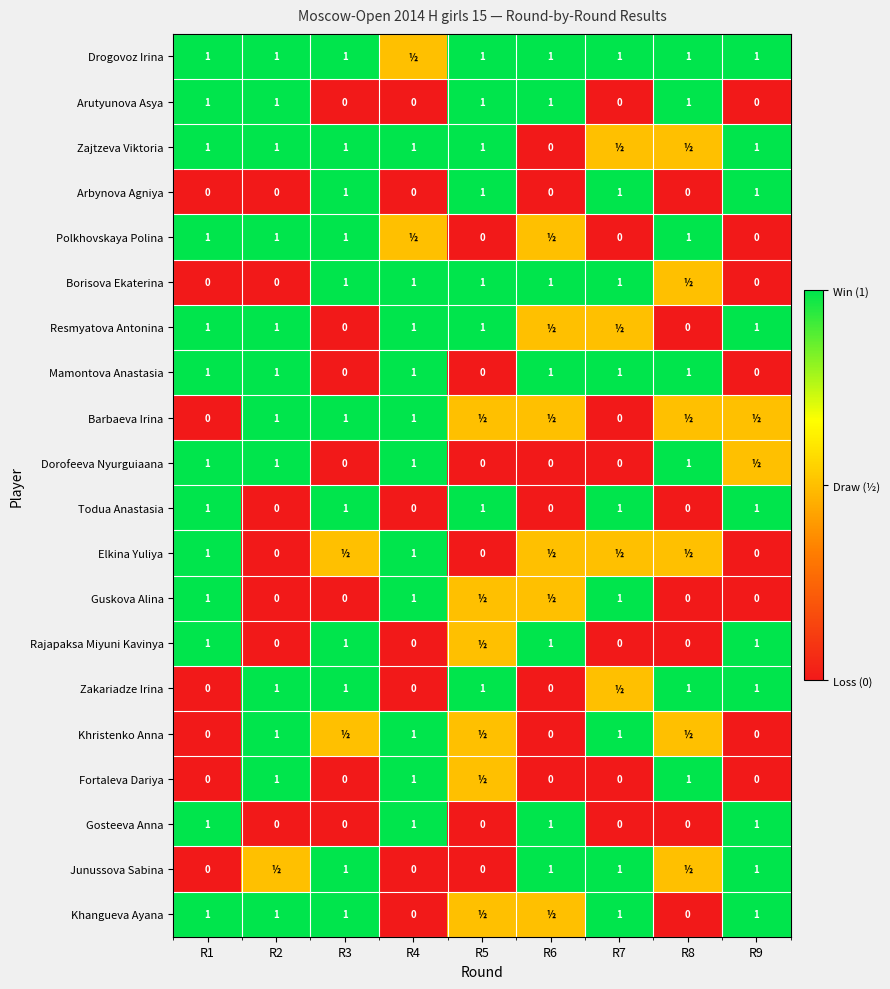

At which category is the sum across all series the highest?

R1